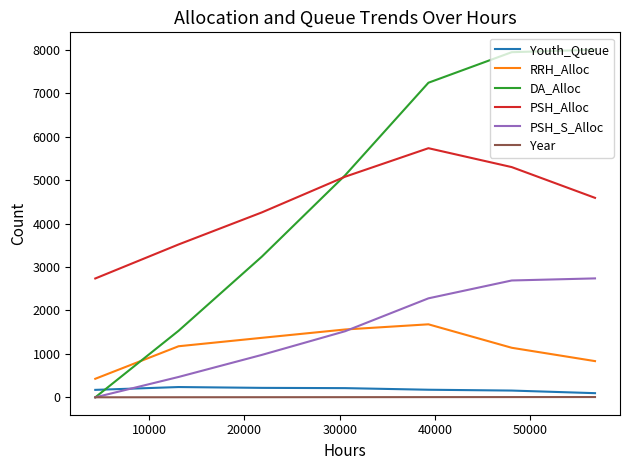

How many intersections are there between Youth_Queue and DA_Alloc?

1